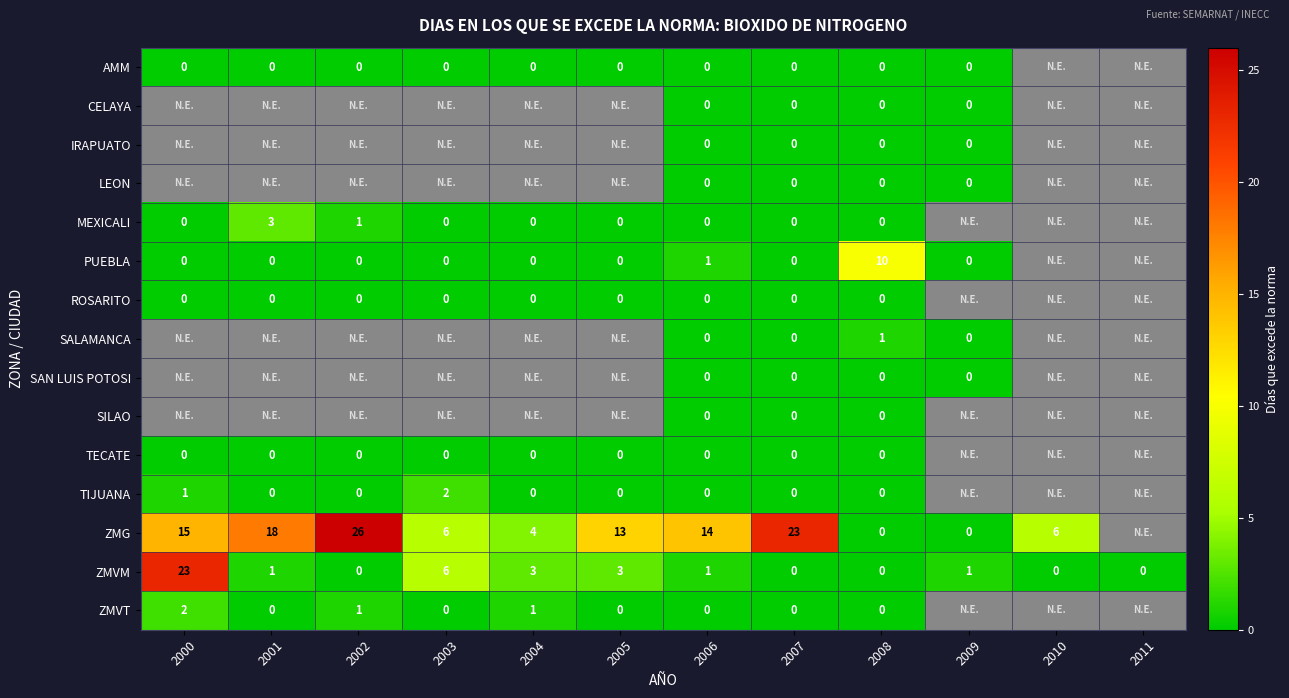

At how many categories does at least one series exceed 22?

3